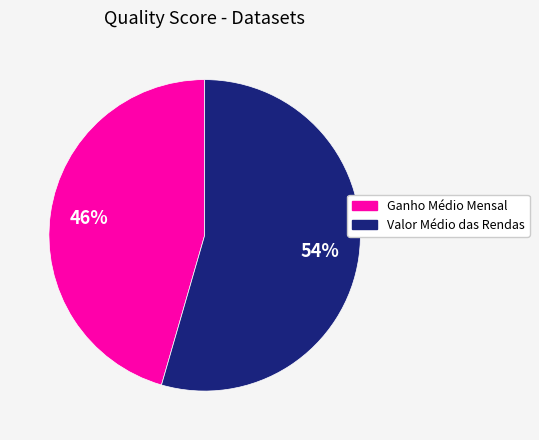

To the nearest percent, what is the average slice percentage?

50%